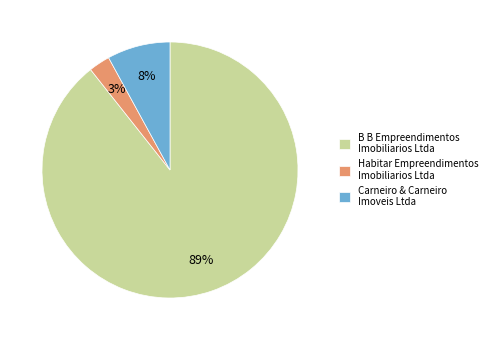

How many slices are in this pie chart?

3